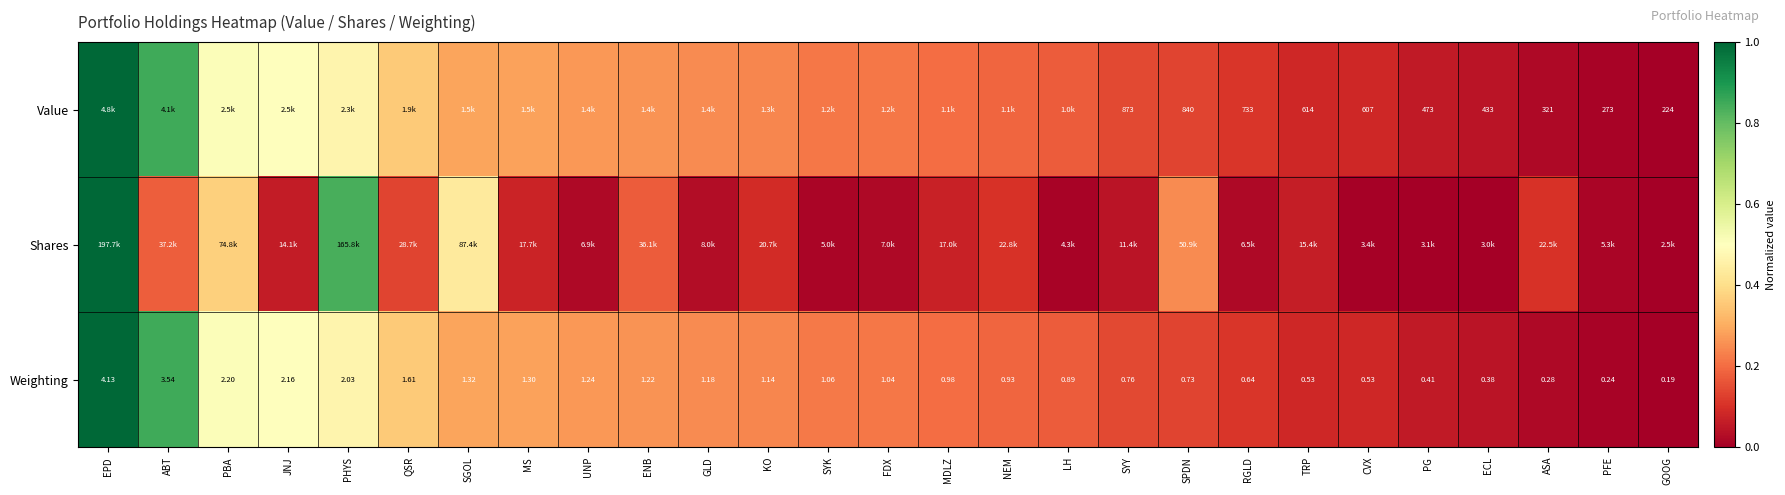

At how many categories does at least one series exceed 0?

26